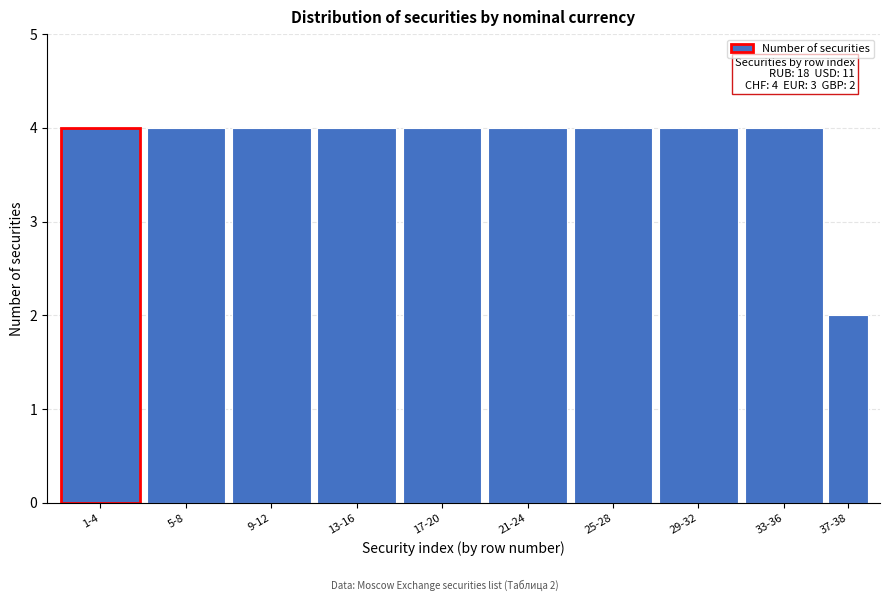

Reading left to right, extract all data points from this chart.

1-4=4	5-8=4	9-12=4	13-16=4	17-20=4	21-24=4	25-28=4	29-32=4	33-36=4	37-38=2